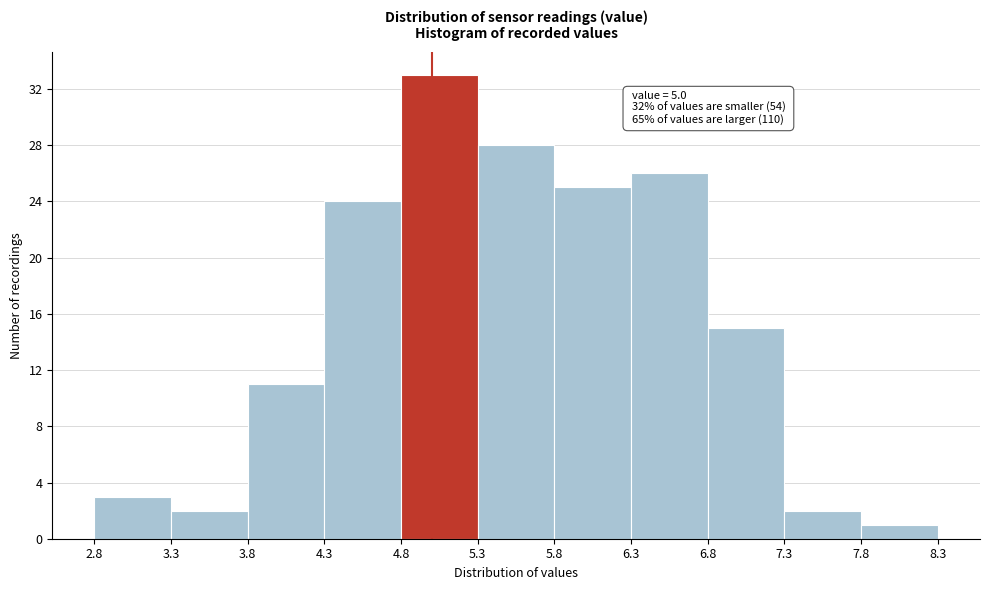

Over which range of the x-axis is the bar tallest?

4.8 to 5.3